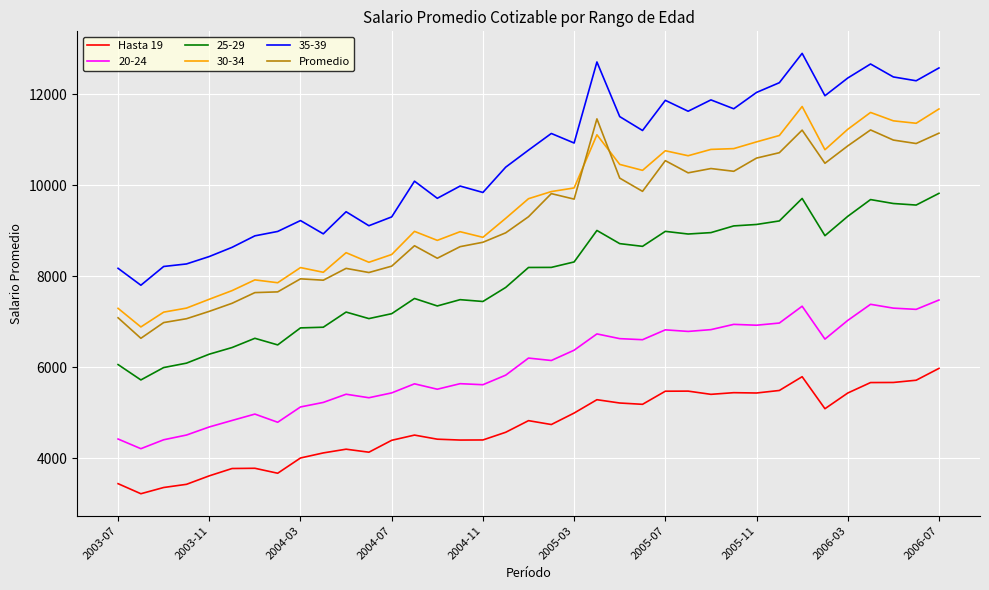

Is this an area chart (filled region under the line)?

No